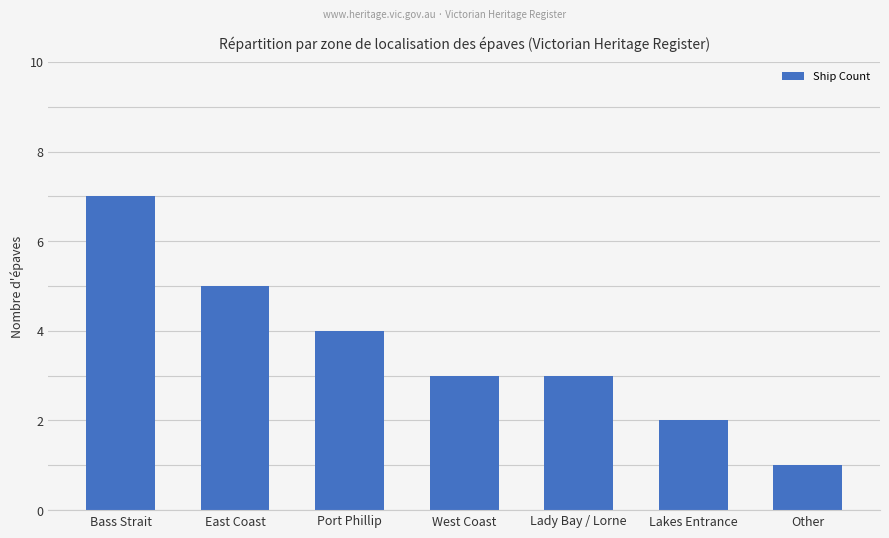

What value does the data have at West Coast?

3